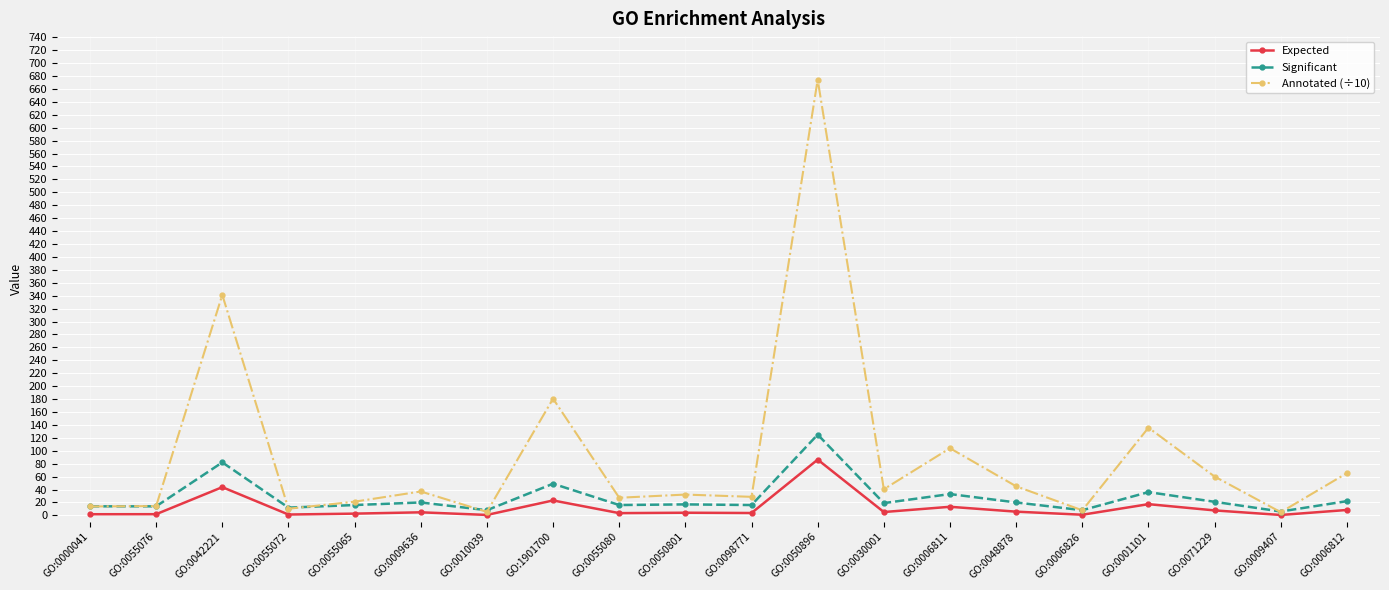

At which category does Annotated (÷10) reach its first local peak?

GO:0042221